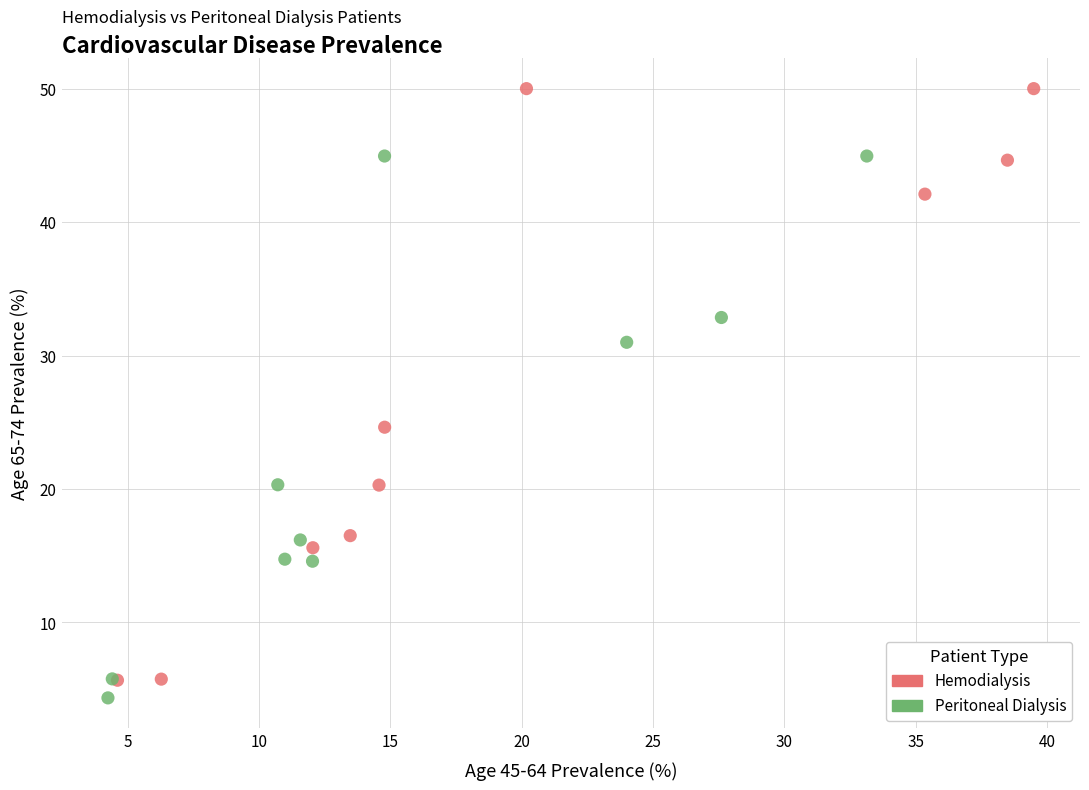

Which series contains the highest Y value?

Hemodialysis